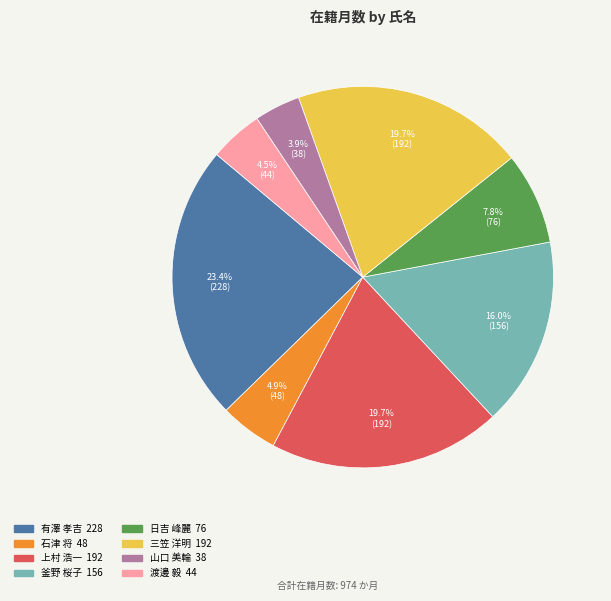

To the nearest percent, what is the difference between the largest and smallest slice percentages?

20%